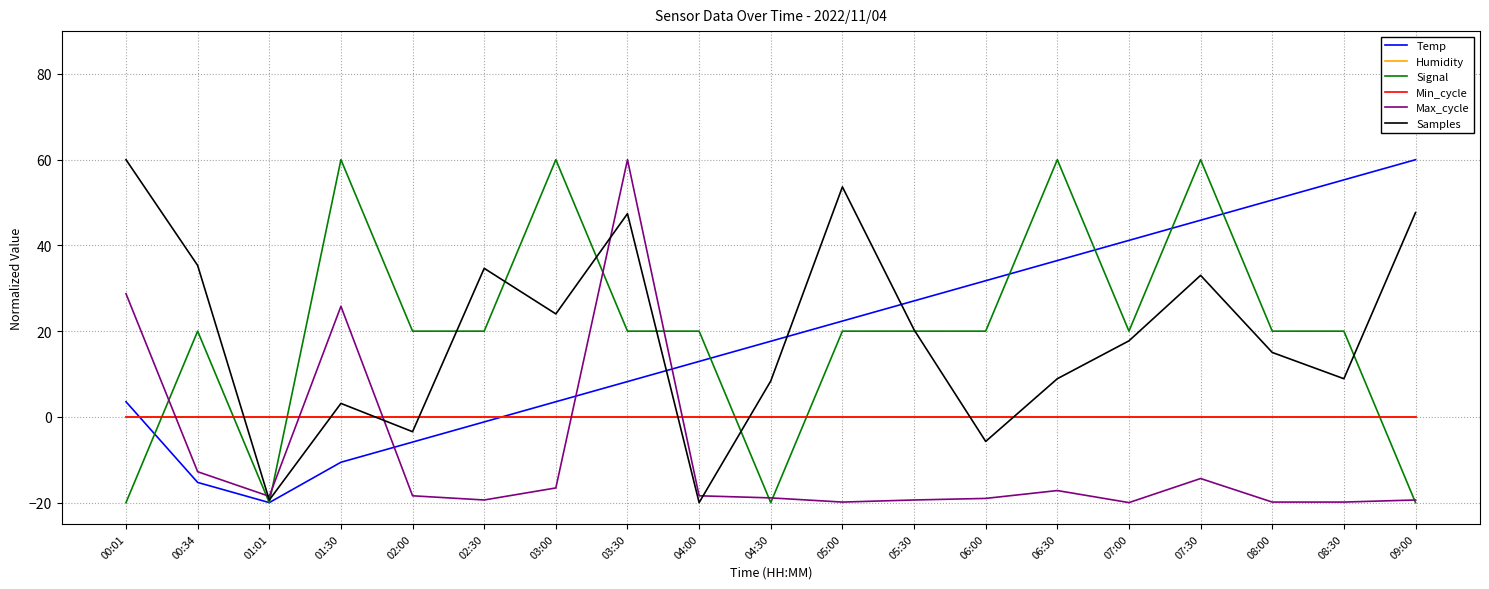

Does the chart display data point markers on the line(s)?

No